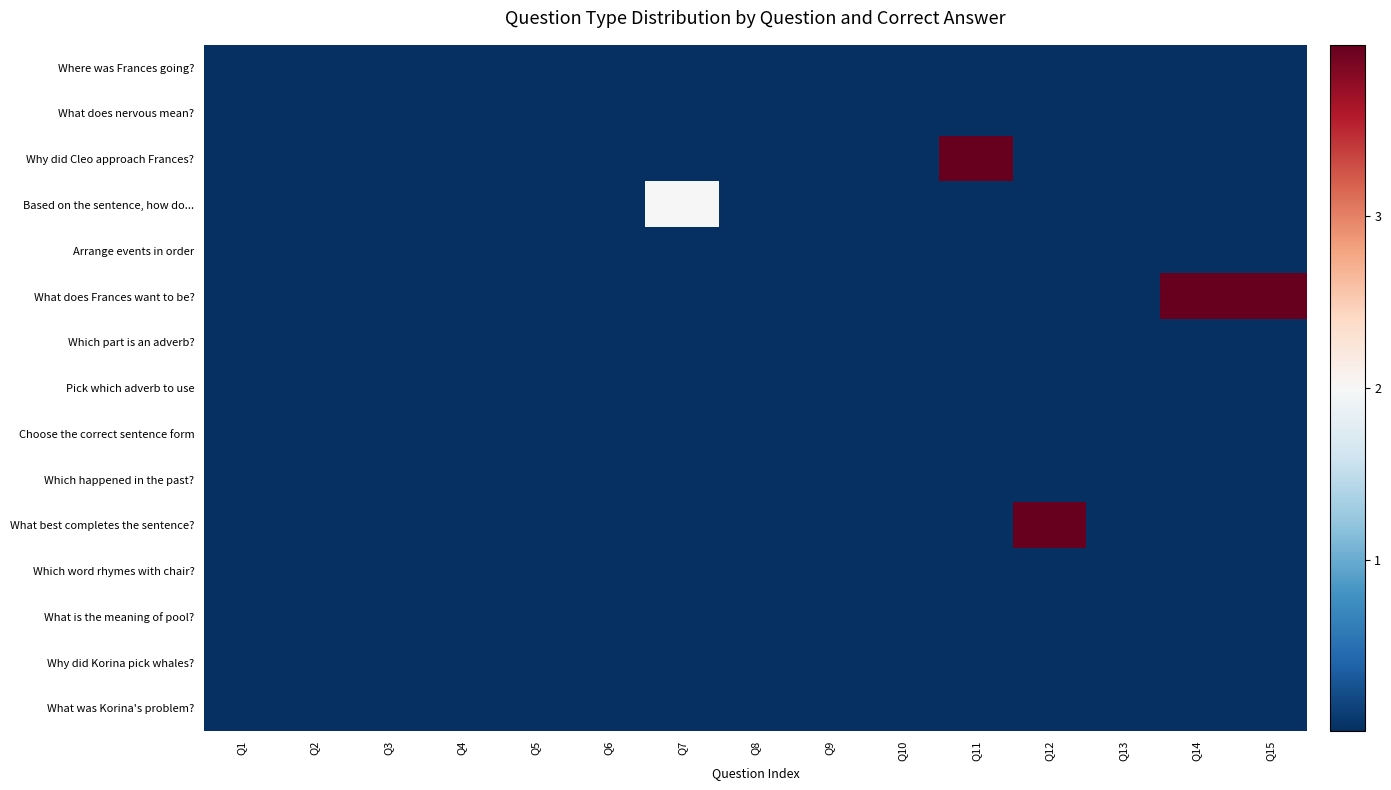

At Q8, list the series in order from smallest to largest.

Where was Frances going?, What does nervous mean?, Why did Cleo approach Frances?, Based on the sentence, how do..., Arrange events in order, What does Frances want to be?, Which part is an adverb?, Pick which adverb to use, Choose the correct sentence form, Which happened in the past?, What best completes the sentence?, Which word rhymes with chair?, What is the meaning of pool?, Why did Korina pick whales?, What was Korina's problem?